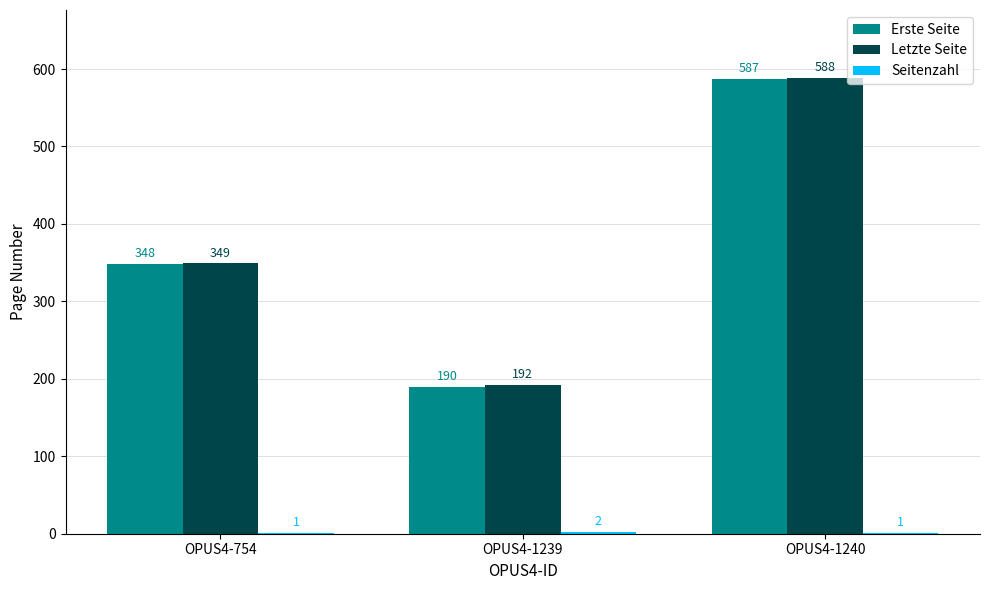

What is the difference between the Erste Seite values at OPUS4-754 and OPUS4-1239?

158